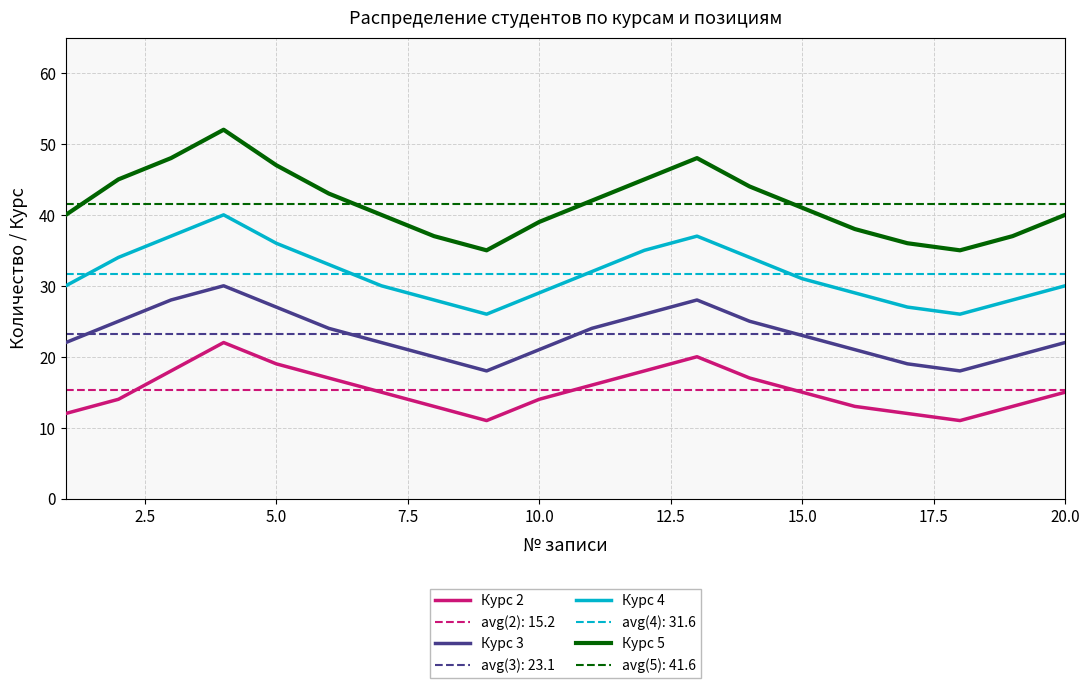

The value of Курс 5 at 15.0 is 70. True or false?

False